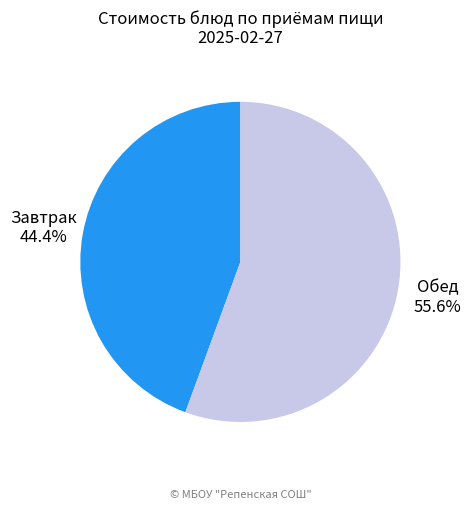

Is there any slice that represents more than half of the pie?

Yes